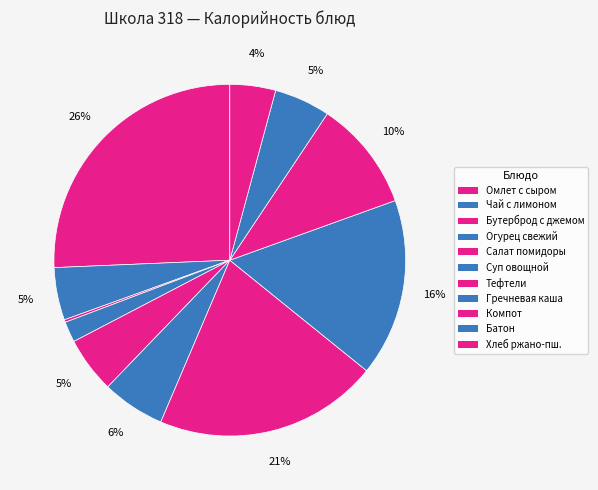

Count the number of slices in the pie.

11